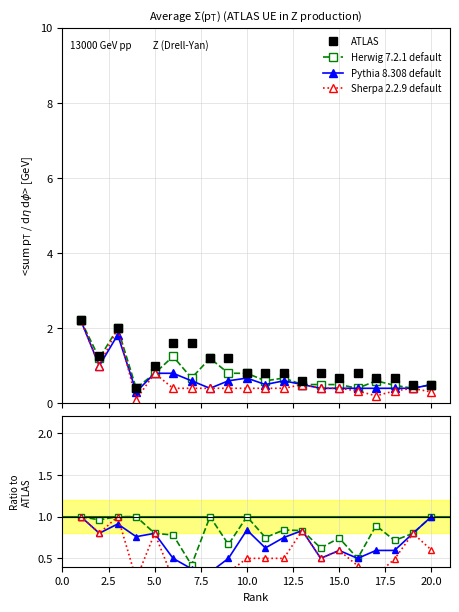

At which category does Herwig 7.2.1 default reach its first local valley?

2